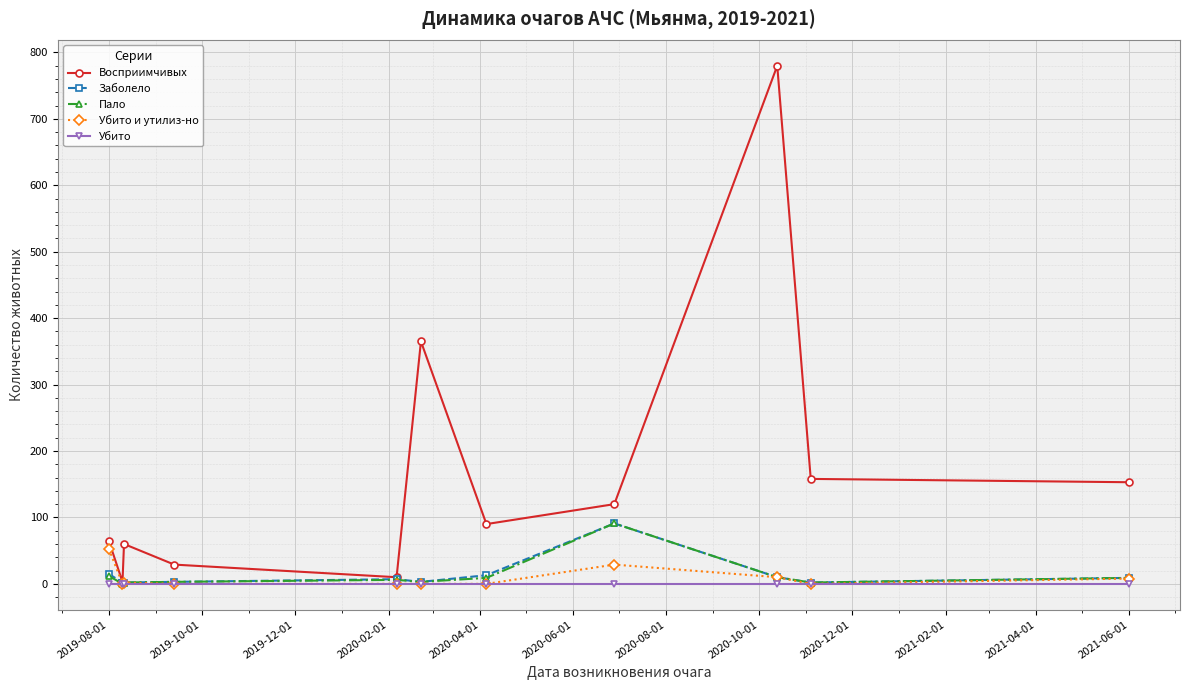

What are all the series names shown in the legend?

Восприимчивых, Заболело, Пало, Убито и утилиз-но, Убито